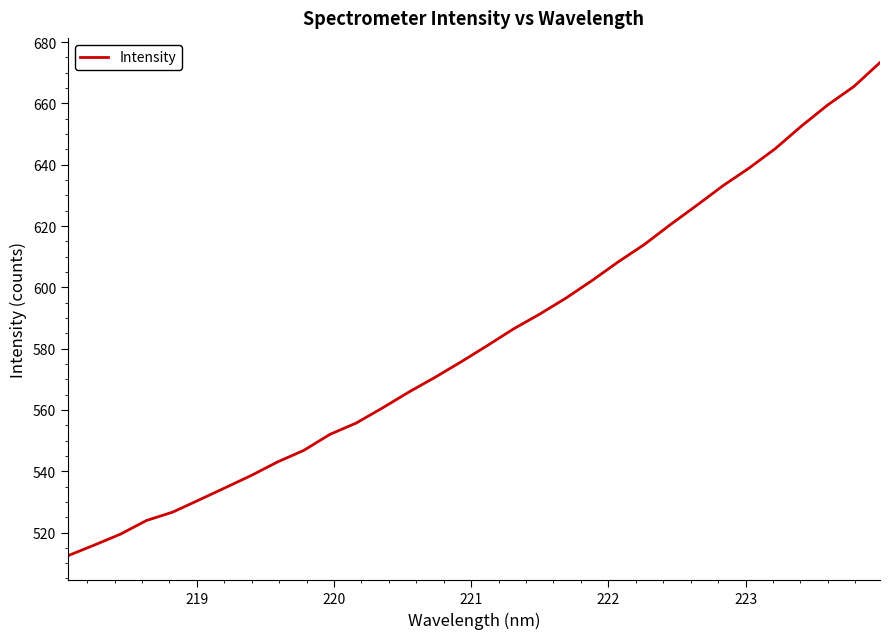

What is the smallest value displayed?

512.4